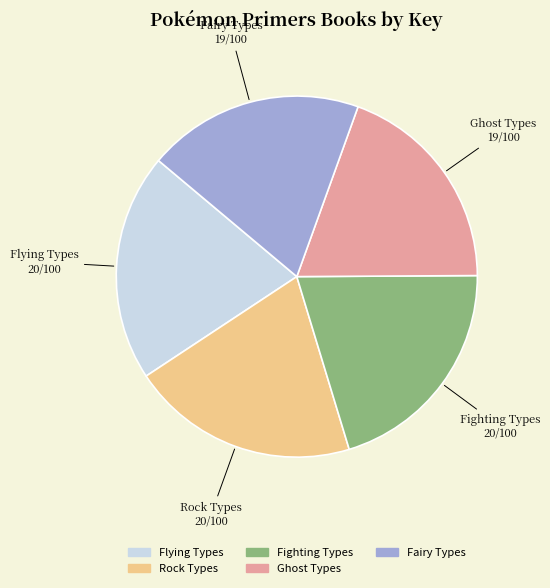

Is the sum of Fairy Types and Fighting Types greater than half?

No